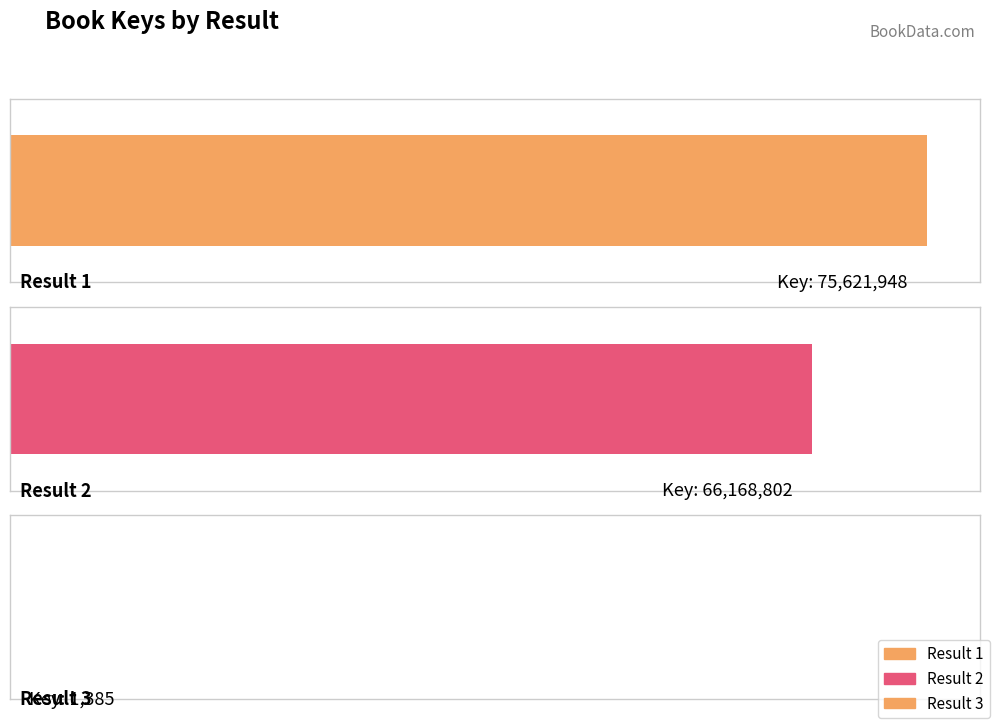

Approximately how many times larger is the value at 1 compared to 2?

1.1